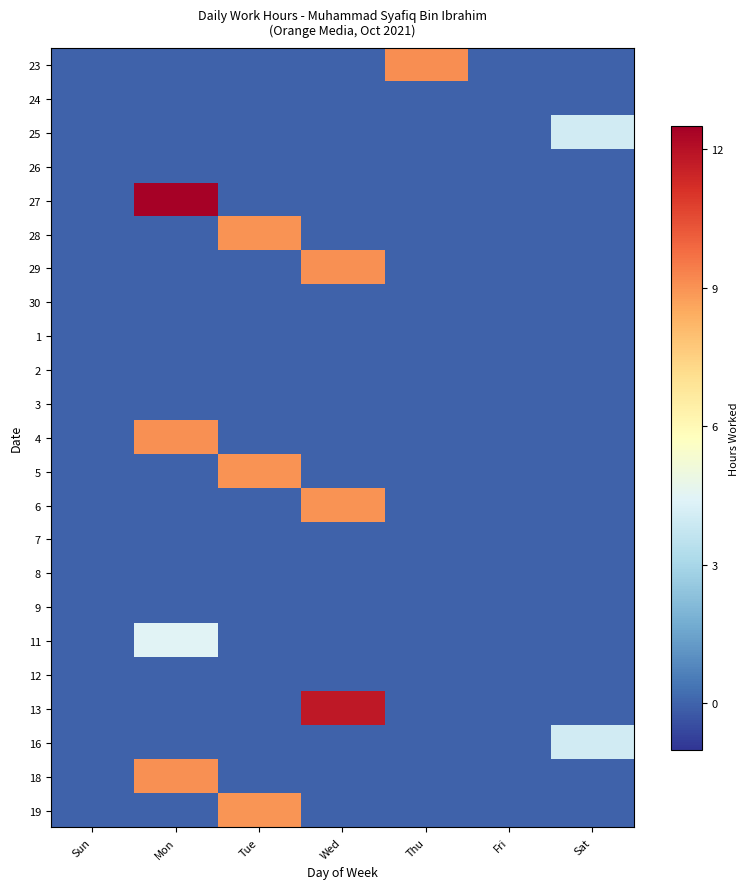

How many data points does each series have?

7